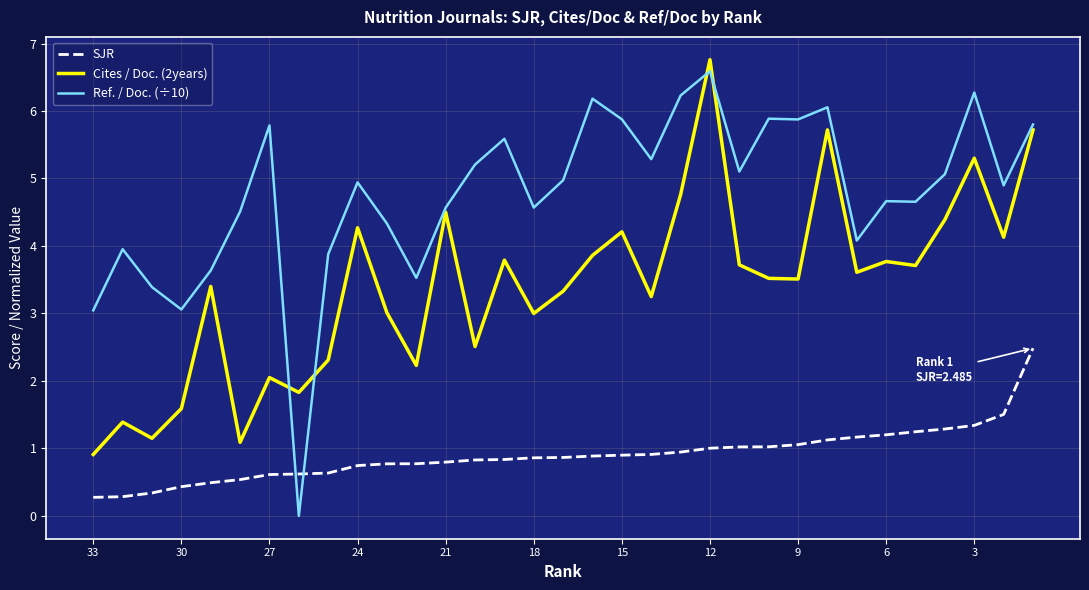

Which series changed the most between 11 and 20?

Ref. / Doc. (÷10)